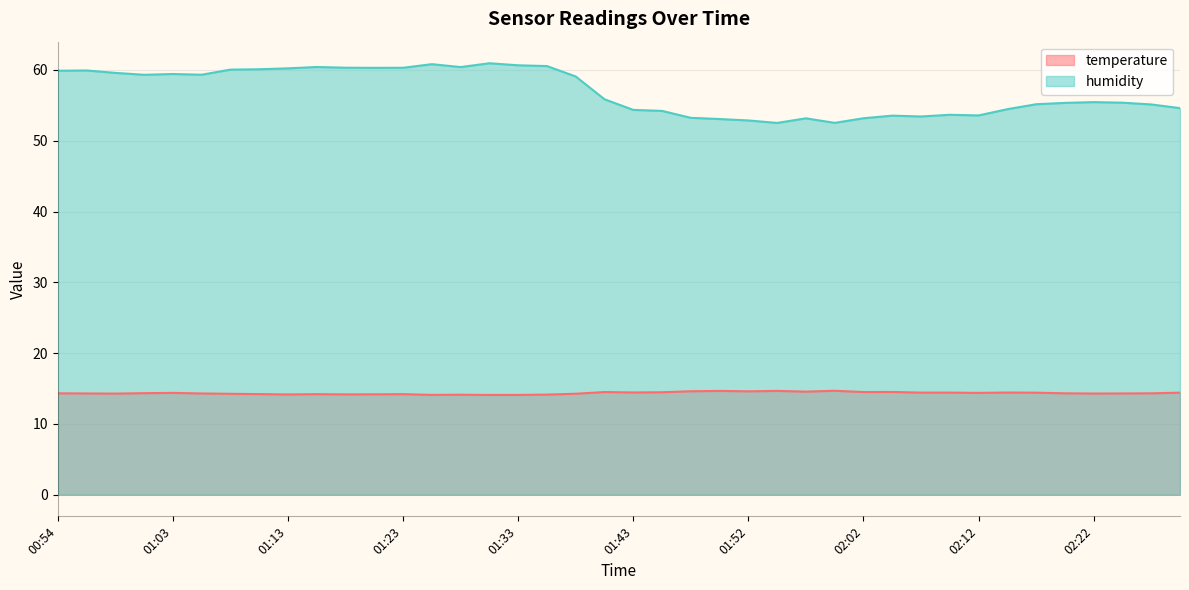

How many values in the humidity series exceed 55?

25